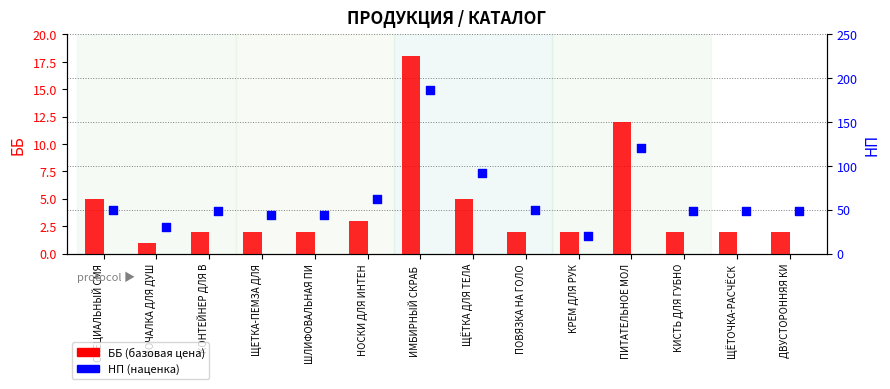

Which series reaches the maximum Y coordinate?

НП (наценка)